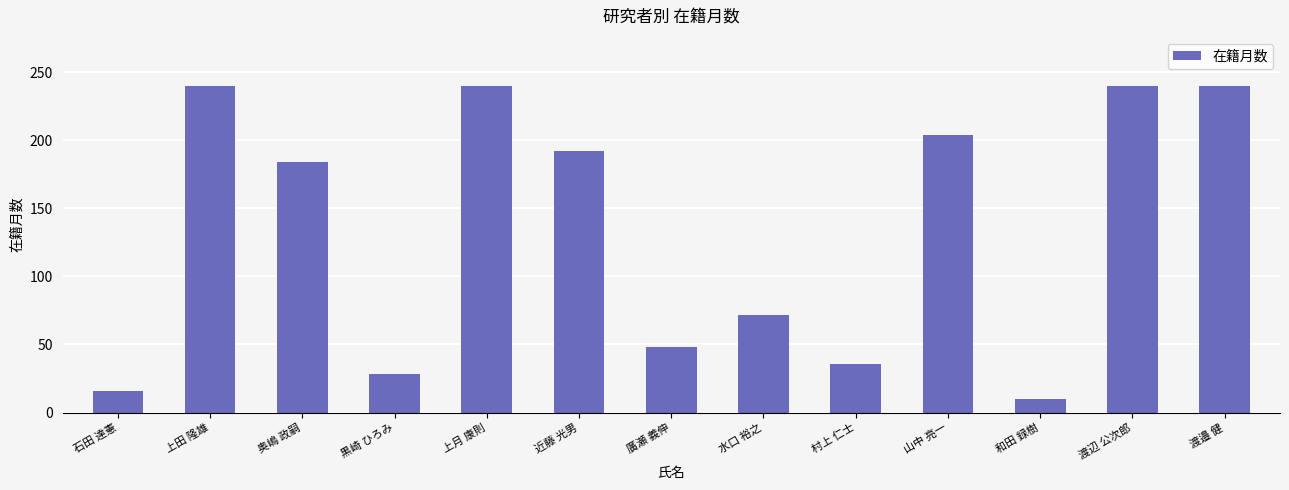

What is the average value?

135